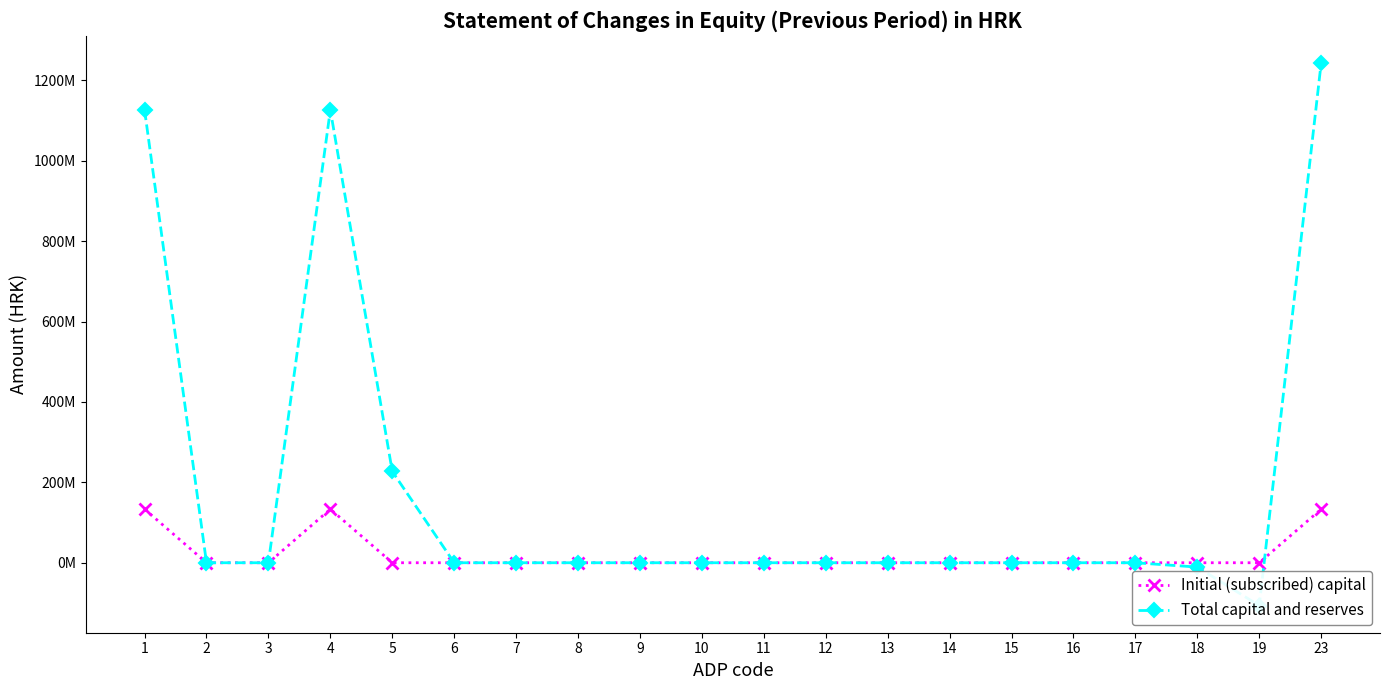

Reading left to right, list all the values displayed in this chart.

Initial (subscribed) capital: 1=133372000	2=0	3=0	4=133372000	5=0	6=0	7=0	8=0	9=0	10=0	11=0	12=0	13=0	14=0	15=0	16=0	17=0	18=0	19=0	23=133372000
Total capital and reserves: 1=1126736596	2=0	3=0	4=1126736596	5=227126326	6=0	7=0	8=0	9=0	10=0	11=0	12=0	13=0	14=0	15=0	16=0	17=0	18=-10800907	19=-106598933	23=1243660089